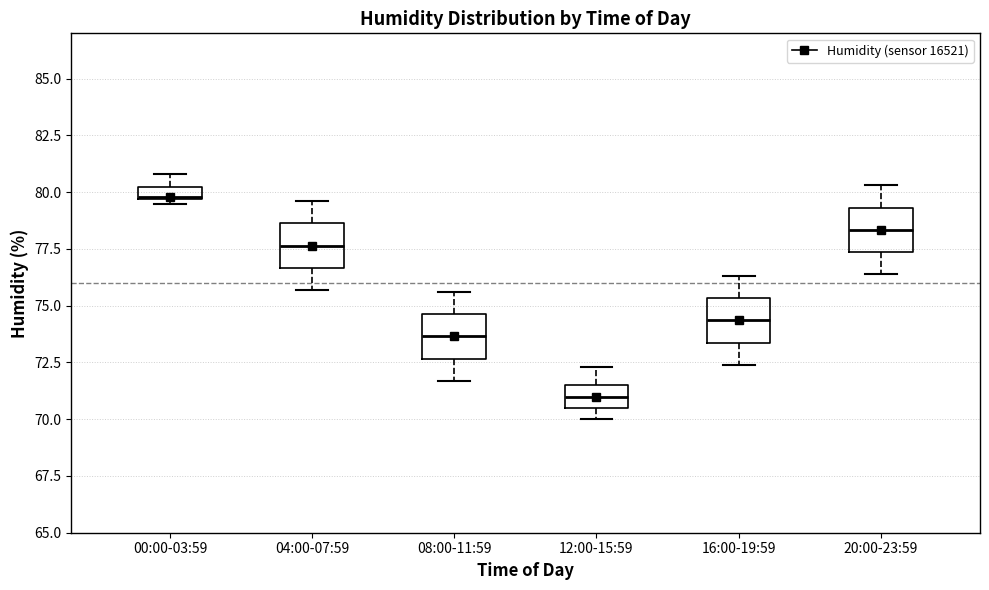

Where does the lower whisker of the box for 20:00-23:59 end on the y-axis? The values are not printed on the chart, so give them approximately, as read against the axis.

76.5